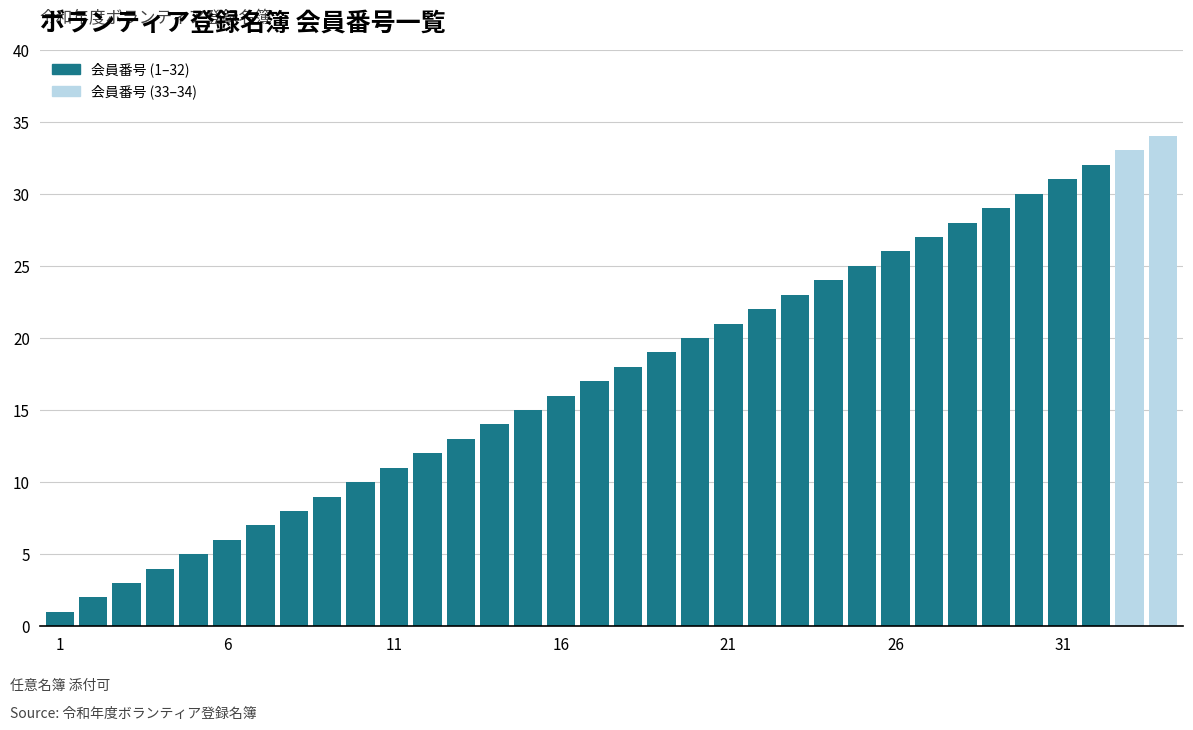

What is the greatest value displayed?

34